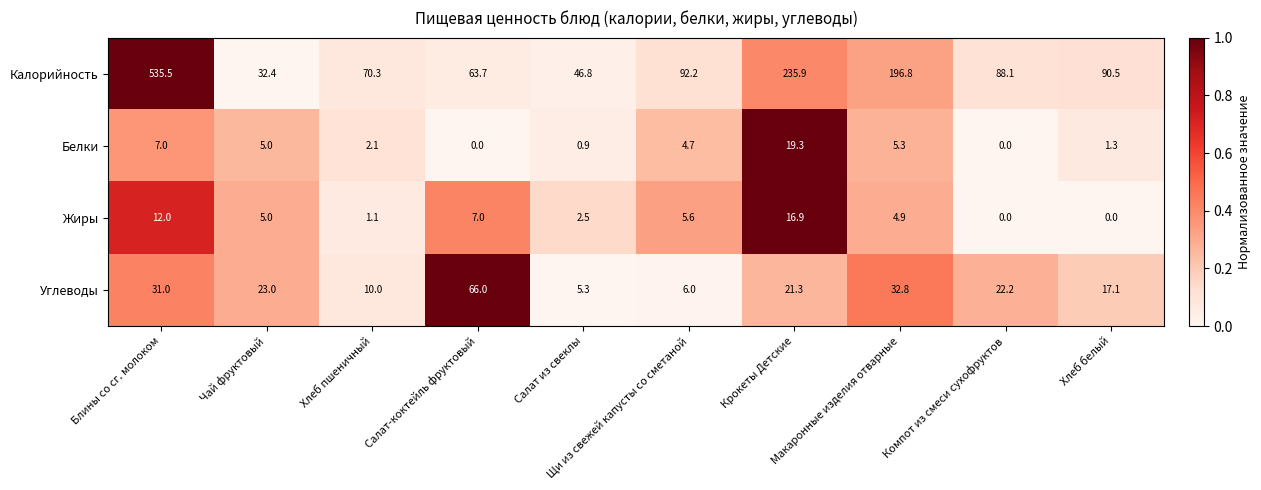

Is it true that Калорийность equals 0.2 at Компот из смеси сухофруктов?

False